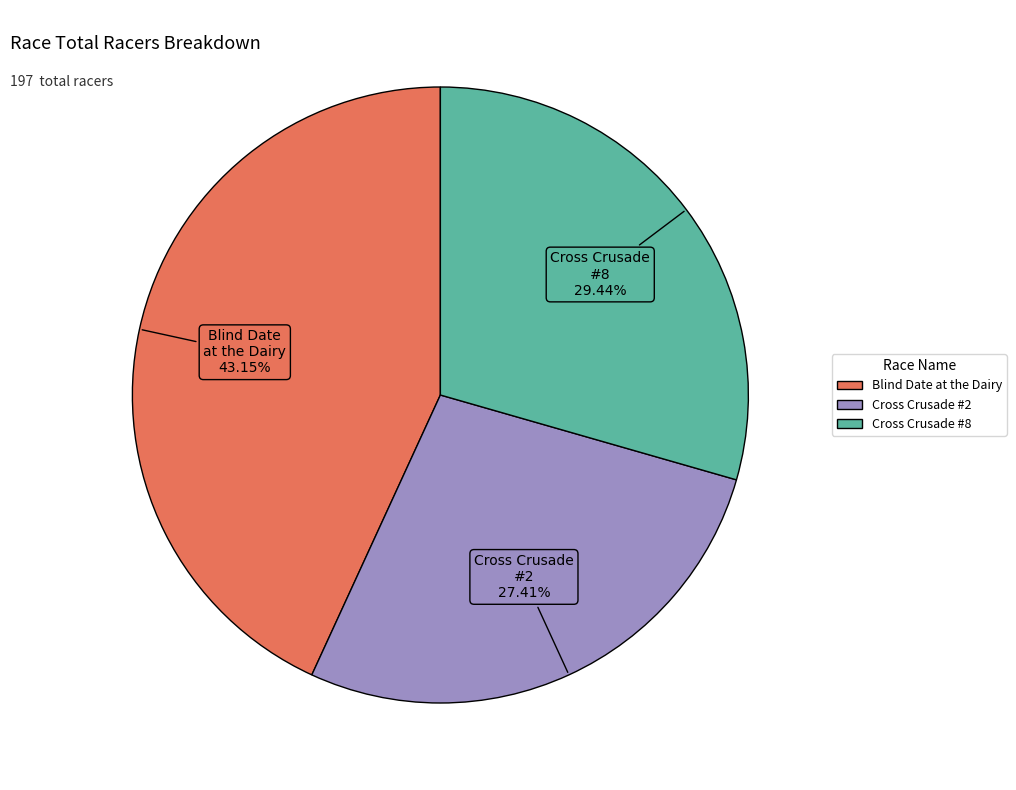

How many slices are in this pie chart?

3